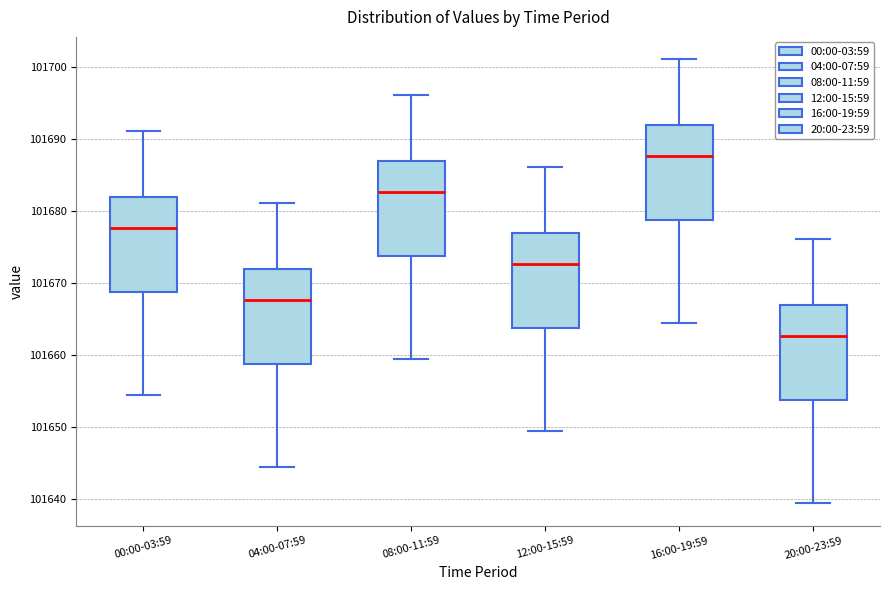

Which box's median line is the highest?

16:00-19:59